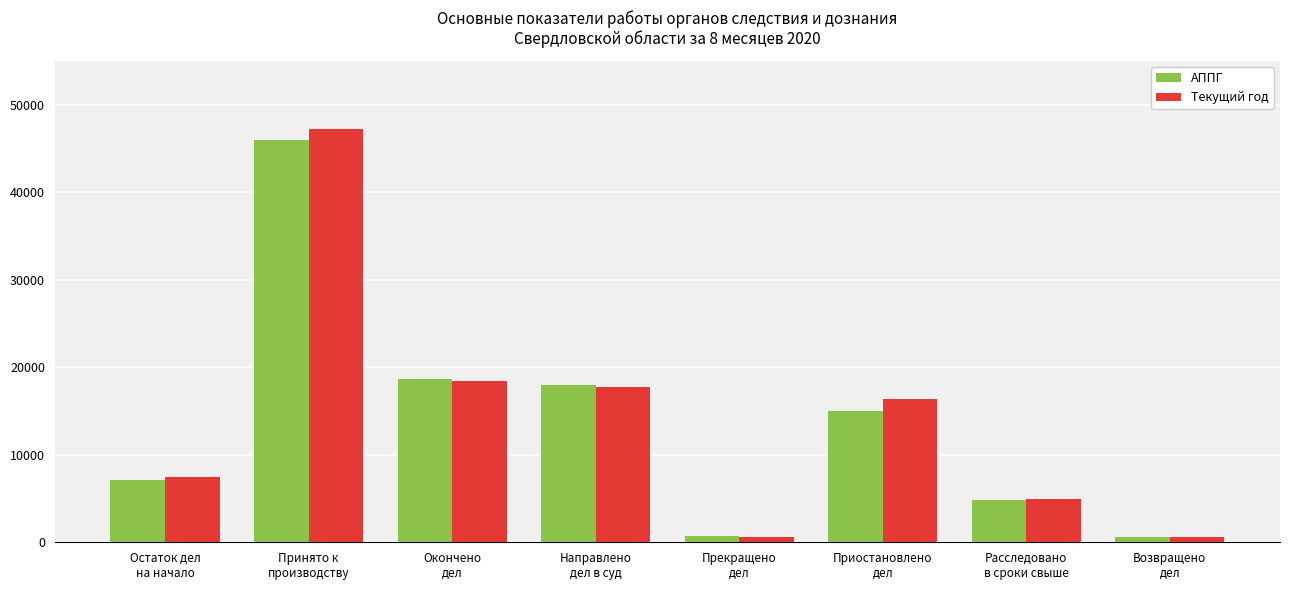

What is the difference between the maximum and minimum values in the АППГ series?

45402